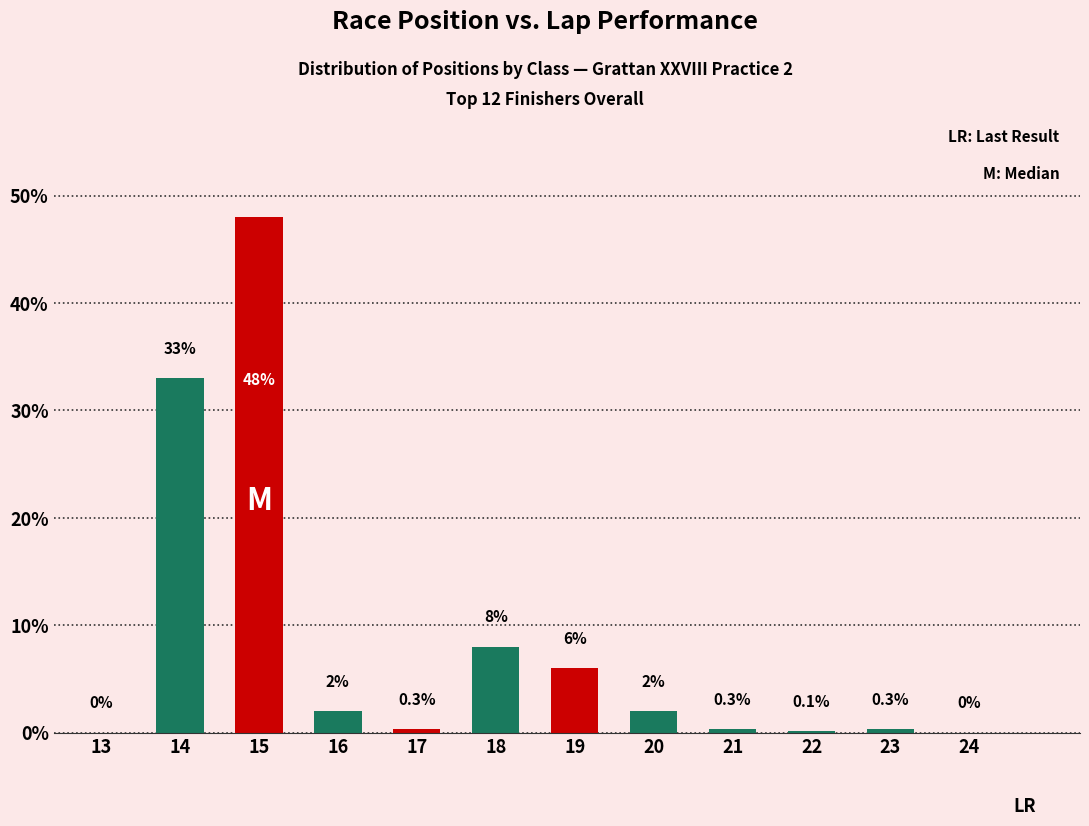

What is the greatest value displayed?

48.0